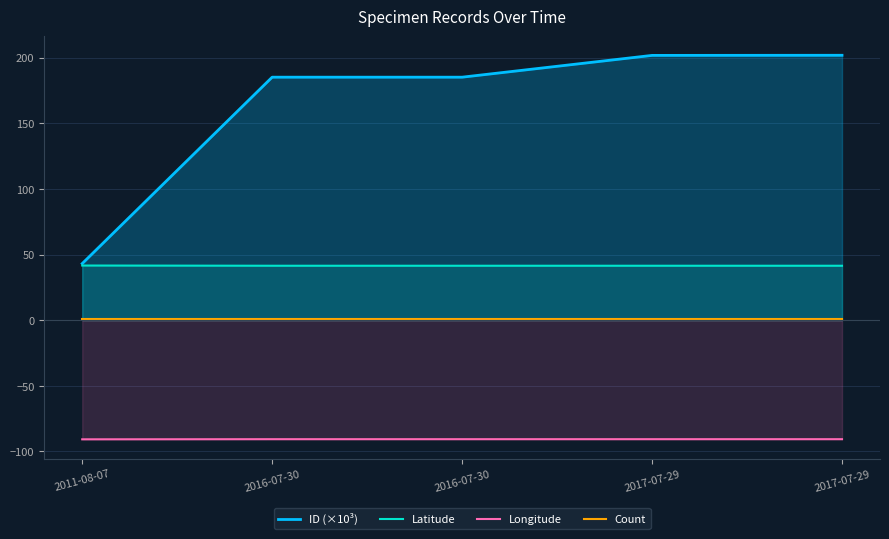

Which has a higher value, 2016-07-30 or 2016-07-30?

2016-07-30